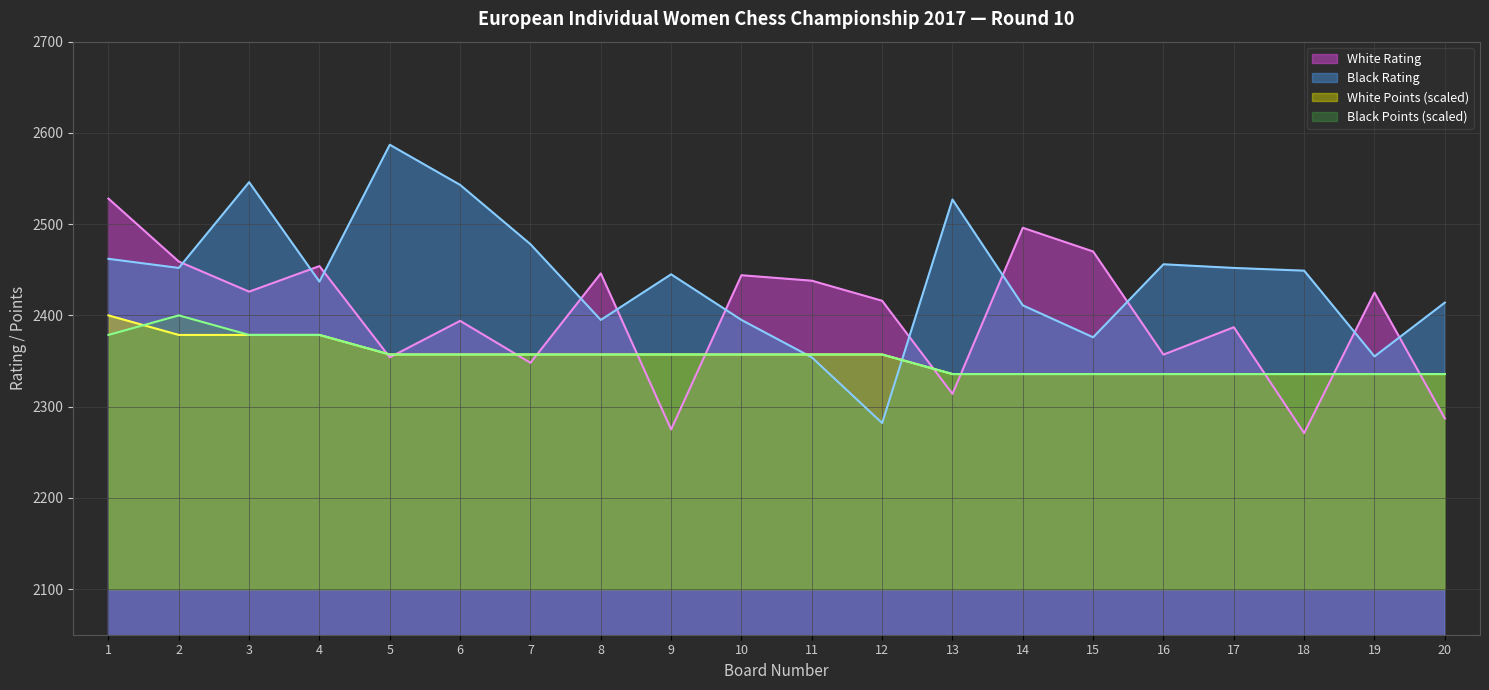

Is it true that White Points equals 2335.7 at 19?

True